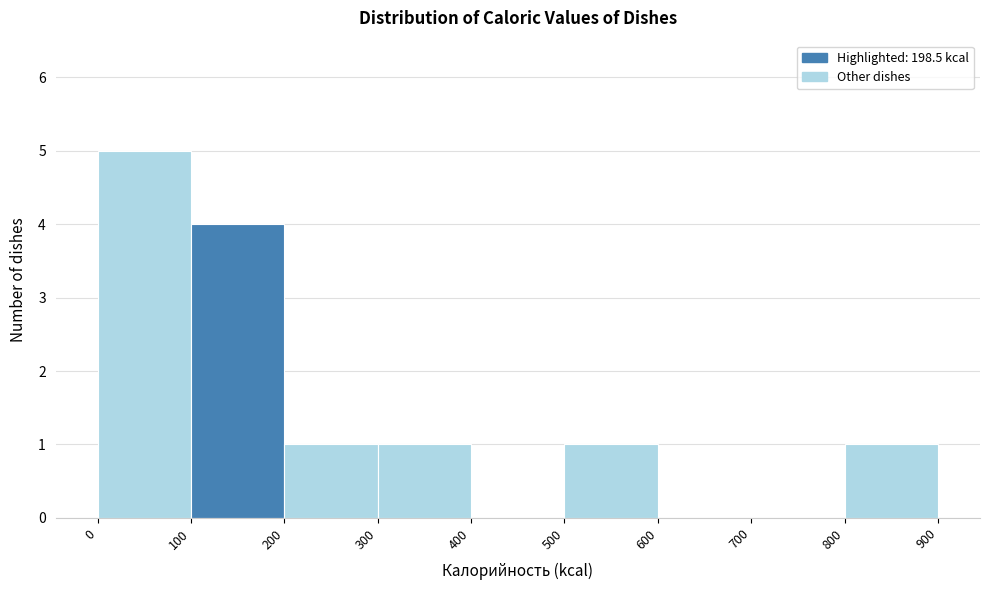

Reading left to right, list every bar in this chart as the range it spans on the x-axis followed by its height. The values are not printed on the chart, so give them approximately, as read against the axis.

0 to 100: 5
100 to 200: 4
200 to 300: 1
300 to 400: 1
400 to 500: 0
500 to 600: 1
600 to 700: 0
700 to 800: 0
800 to 900: 1